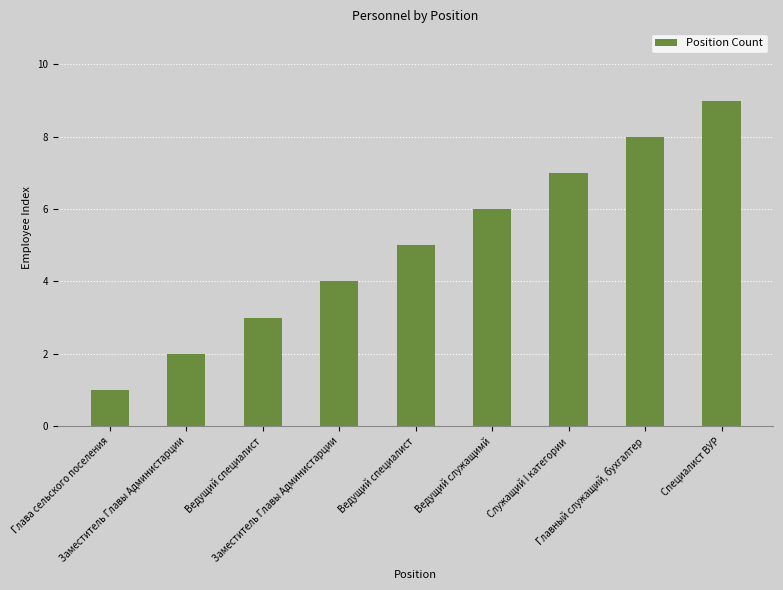

What is the difference between the maximum and minimum values?

8